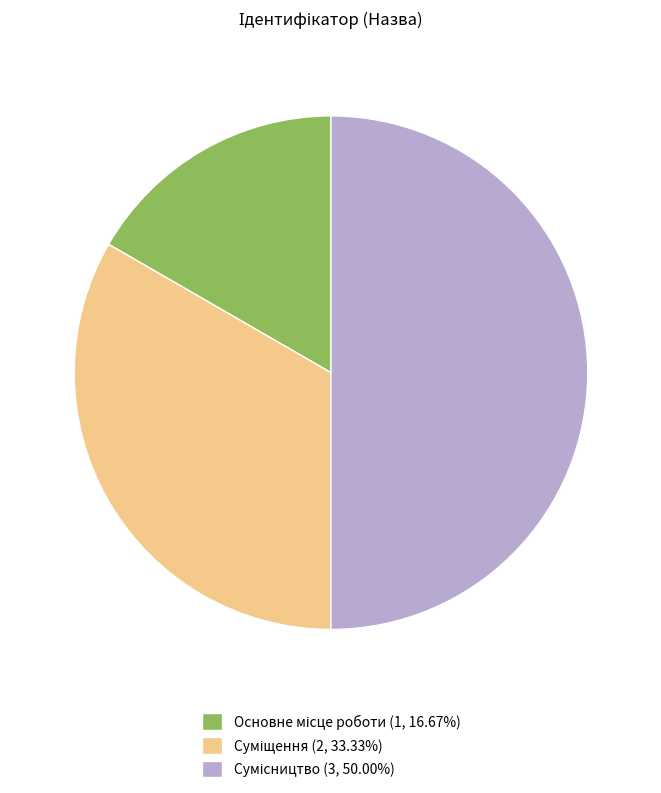

Is there a majority slice in this chart?

No